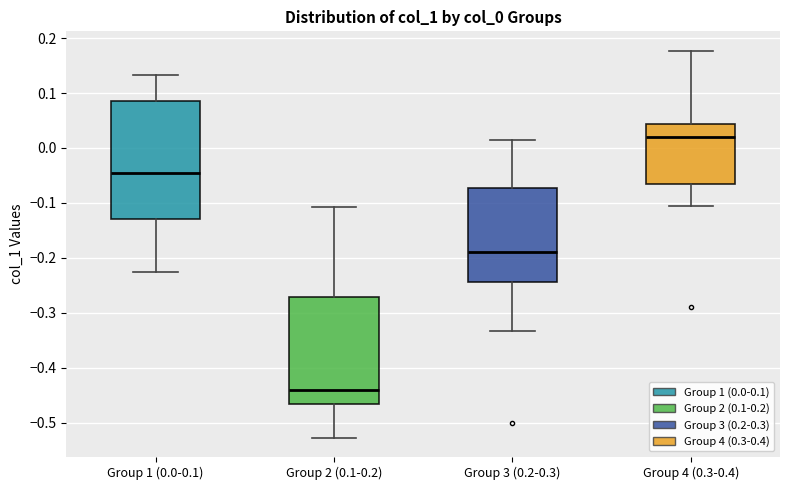

Reading left to right, read every box against the y-axis: the position of its median line, the range the box covers, and the ends of its whiskers. The values are not printed on the chart, so give them approximately, as read against the axis.

Group 1 (0.0-0.1): median -0.04, box -0.13 to 0.08, whiskers -0.23 to 0.13
Group 2 (0.1-0.2): median -0.44, box -0.46 to -0.27, whiskers -0.53 to -0.11
Group 3 (0.2-0.3): median -0.19, box -0.24 to -0.07, whiskers -0.33 to 0.01
Group 4 (0.3-0.4): median 0.02, box -0.06 to 0.04, whiskers -0.11 to 0.18